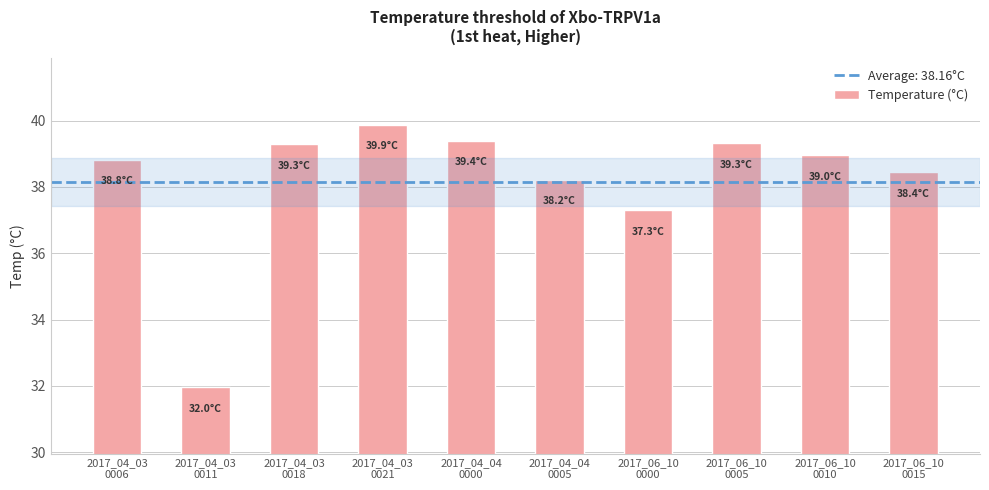

What is the change in value from 2017_04_03
0021 to 2017_04_04
0000?

-0.5